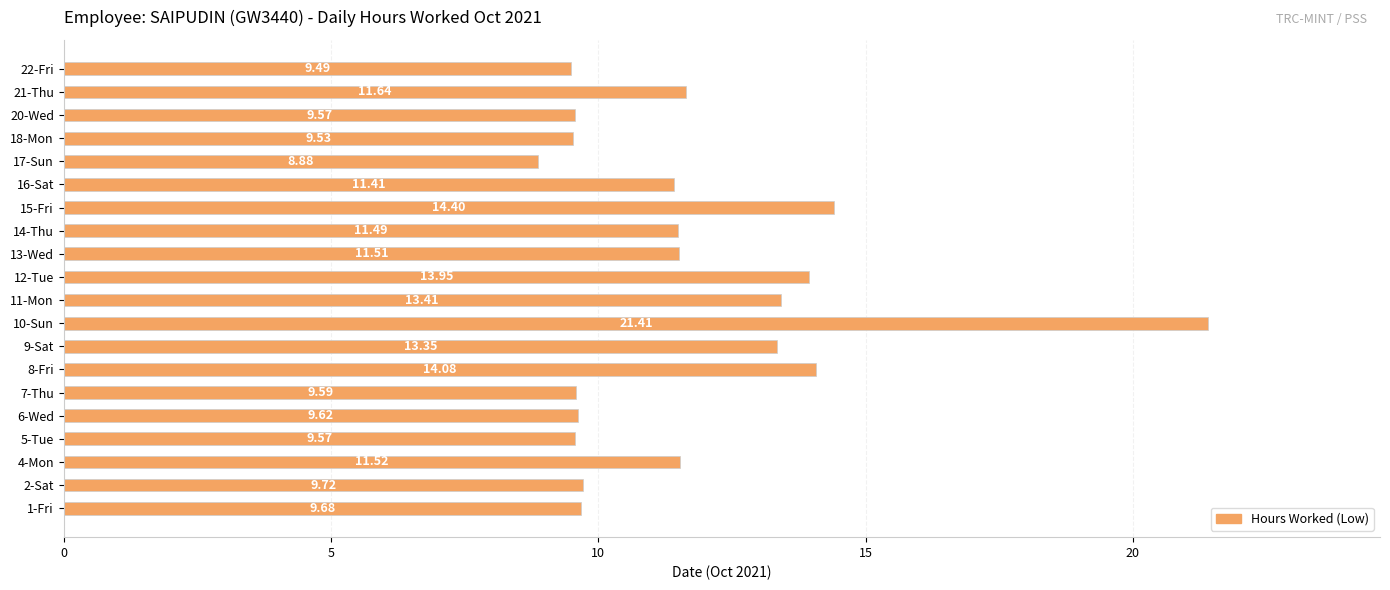

Does the chart contain any negative values?

No